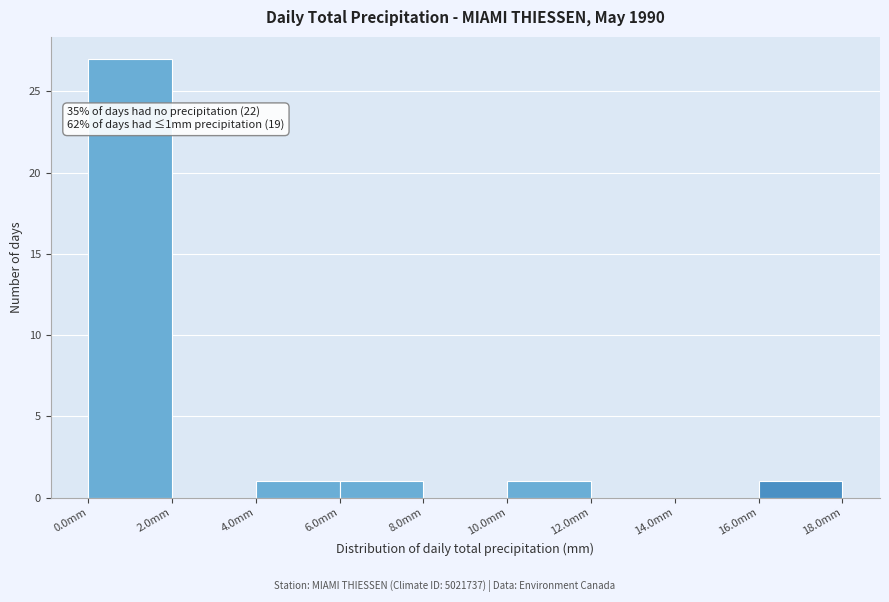

Which range on the x-axis has the tallest bar?

0 to 2